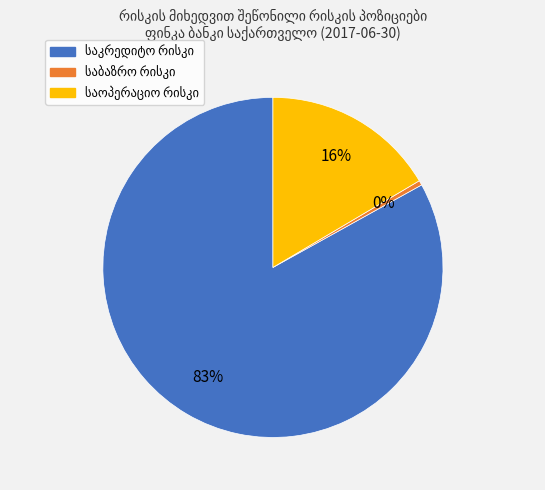

To the nearest percent, what is the average slice percentage?

33%